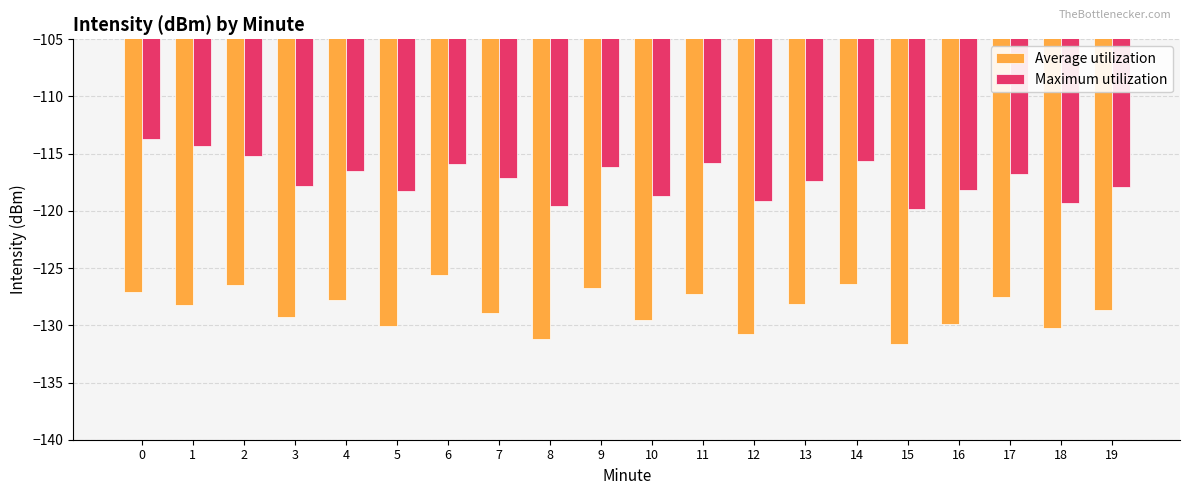

Is it true that Average utilization equals -126.5 at 2?

True